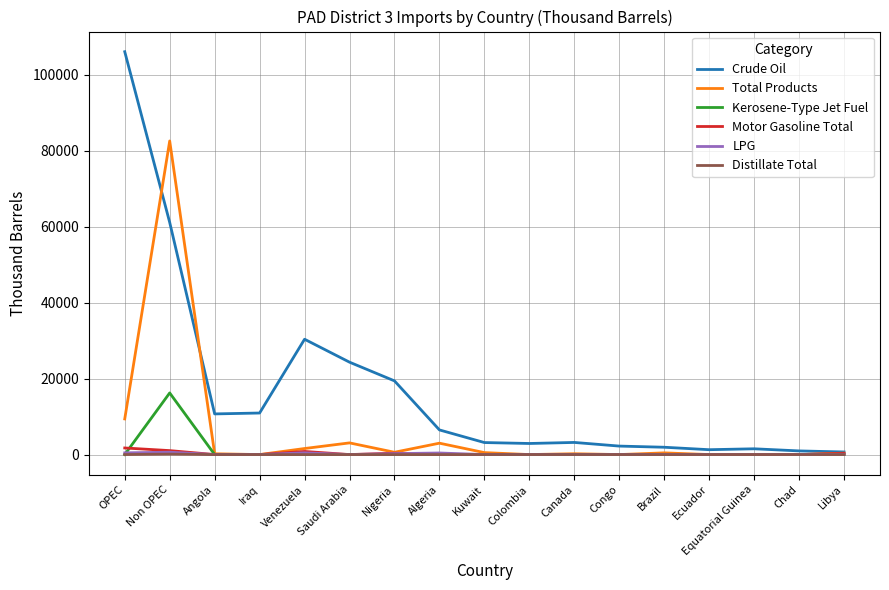

How many lines are shown in the chart?

6